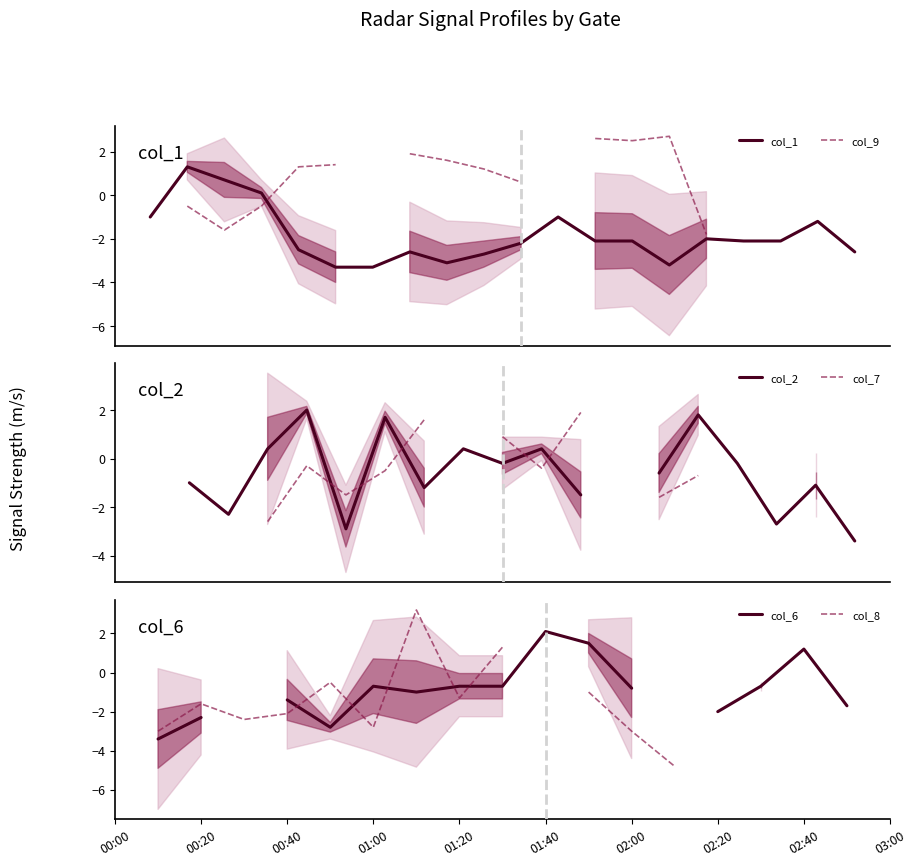

What is the lowest value of the col_1 series?

-3.3